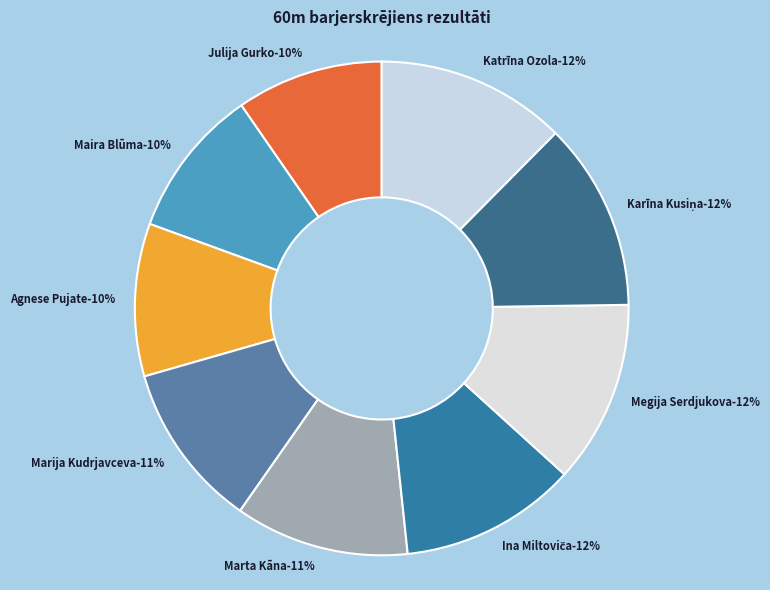

To the nearest percent, what percentage of the pie is Maira Blūma?

10%